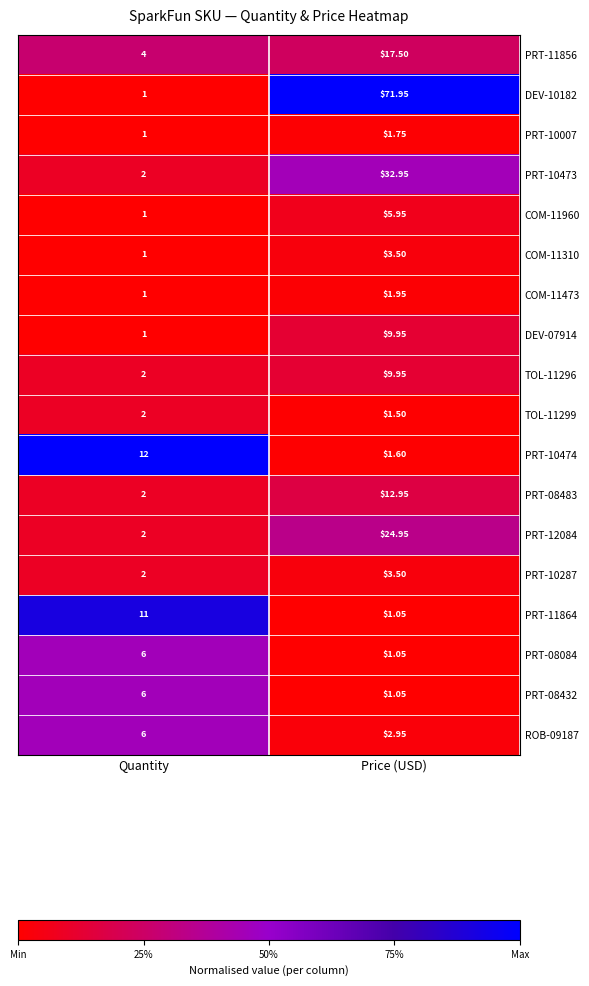

Rank the categories by PRT-10287 value from lowest to highest.

Quantity, Price (USD)